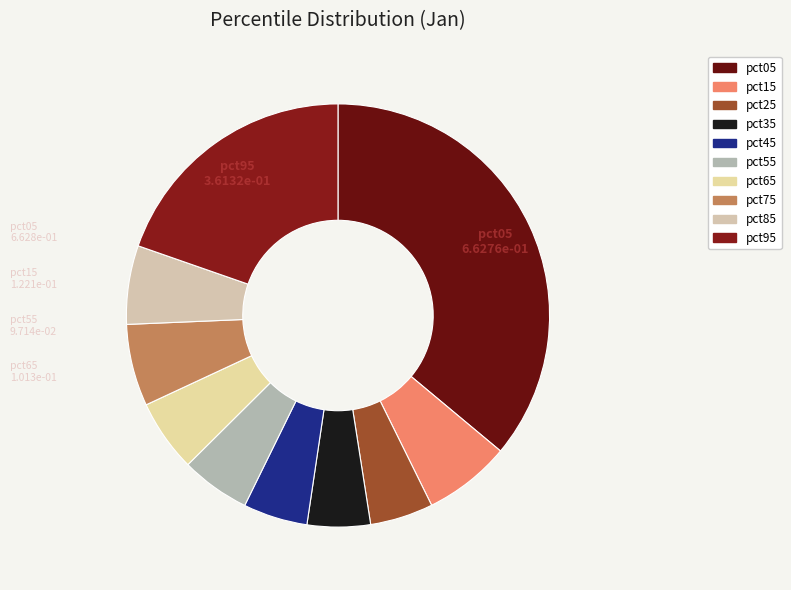

How many segments does this pie chart have?

10